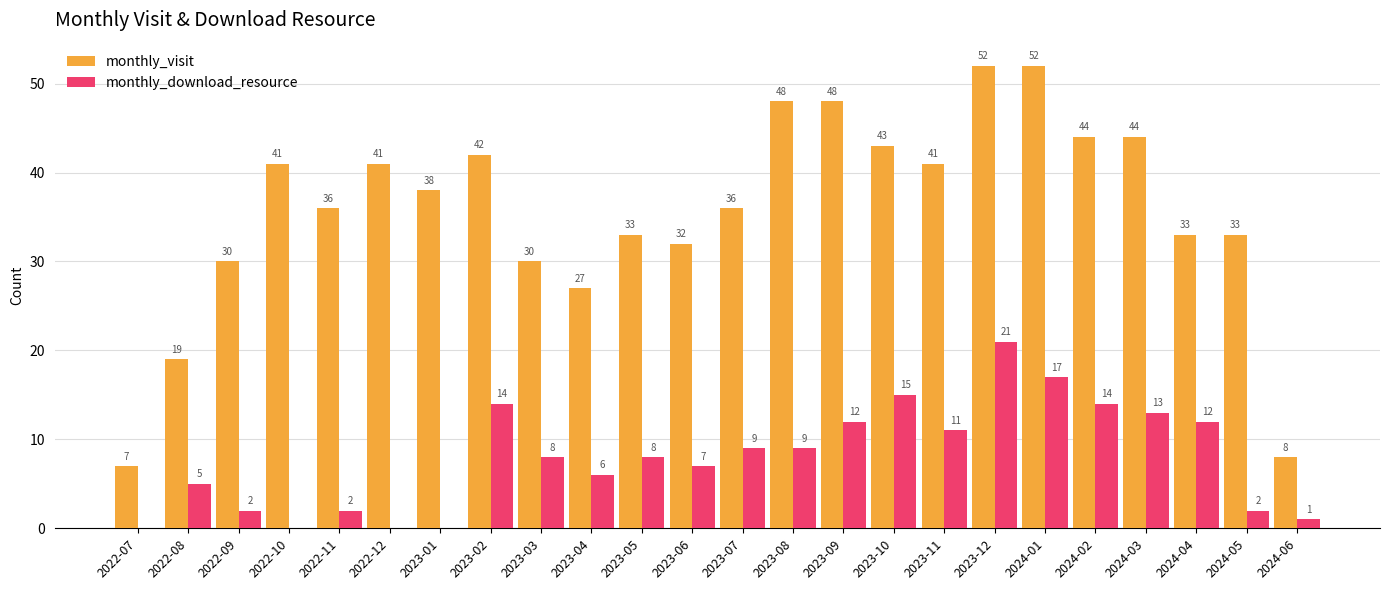

The value of monthly_visit at 2022-07 is 7. True or false?

True